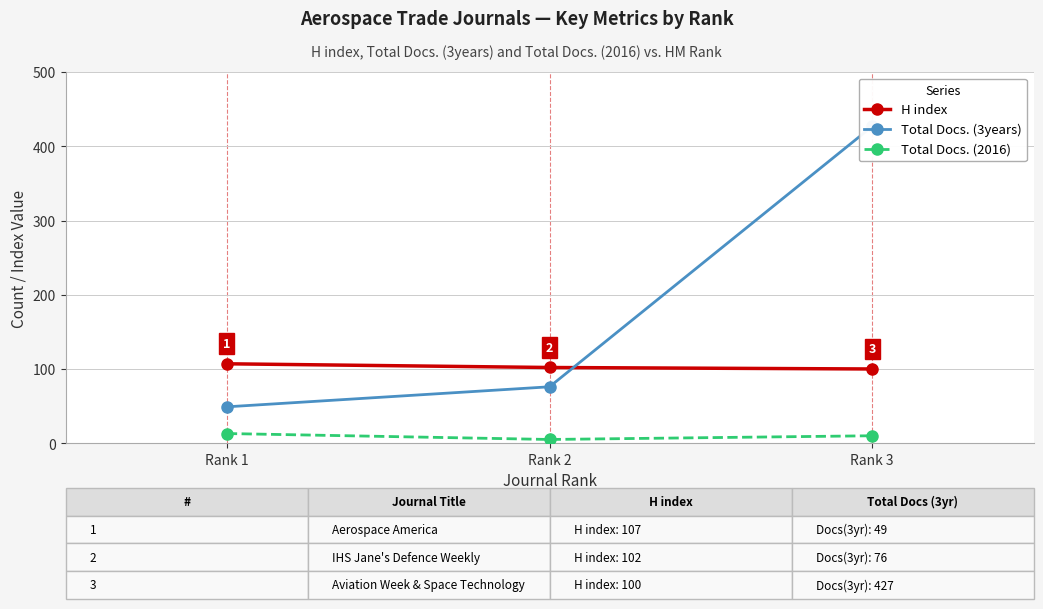

How many data points does each series have?

3